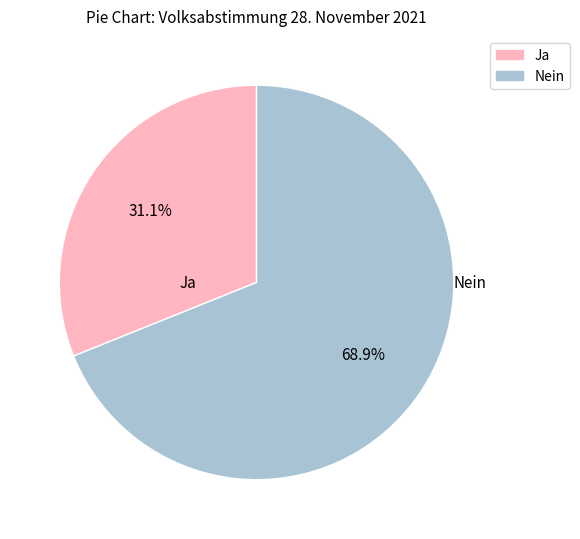

Which category has the biggest portion of the pie?

Nein